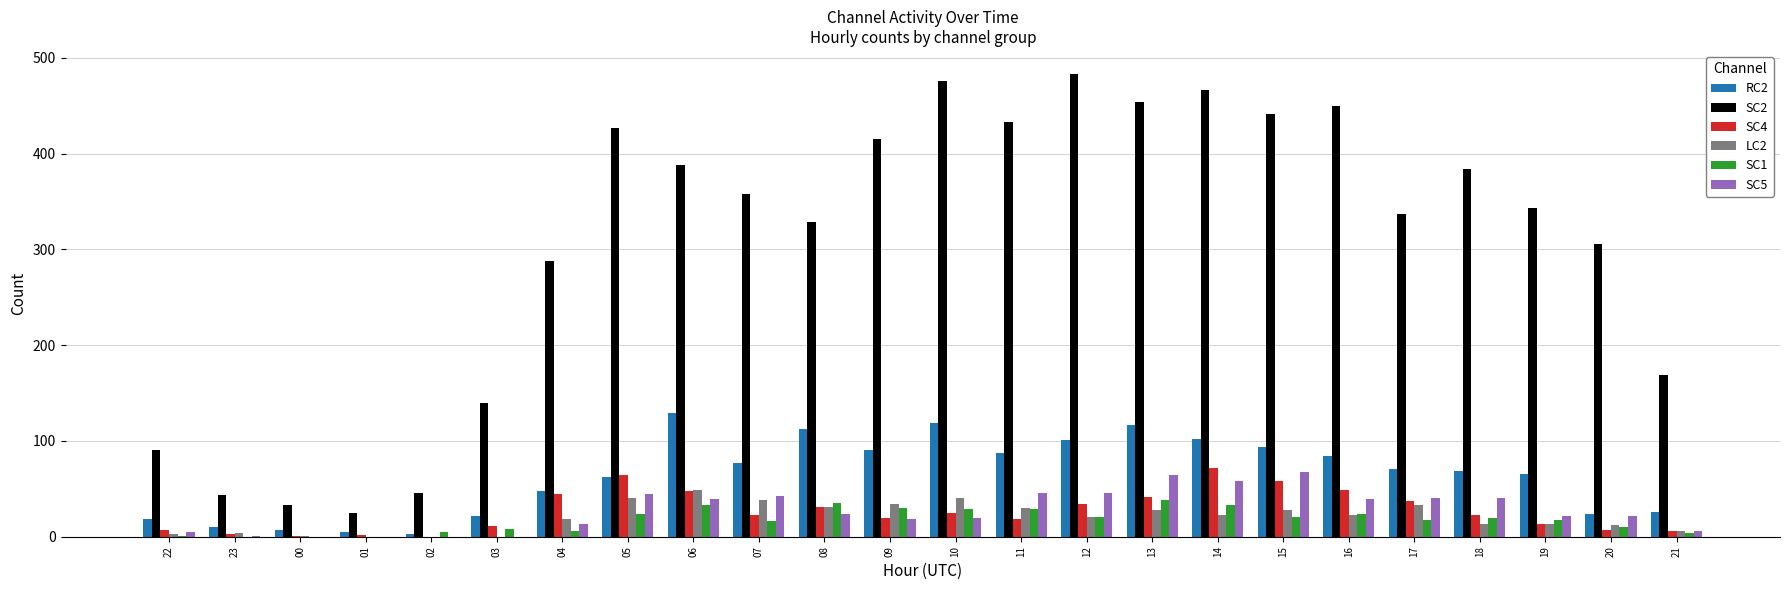

Which series changed the most between 08 and 12?

SC2